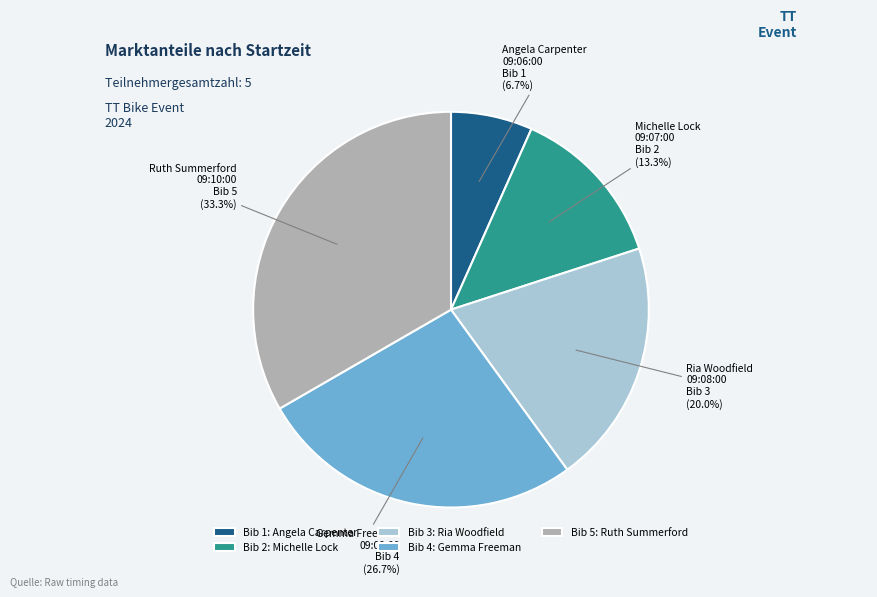

Rank the categories by value from lowest to highest.

Bib 1: Angela Carpenter, Bib 2: Michelle Lock, Bib 3: Ria Woodfield, Bib 4: Gemma Freeman, Bib 5: Ruth Summerford